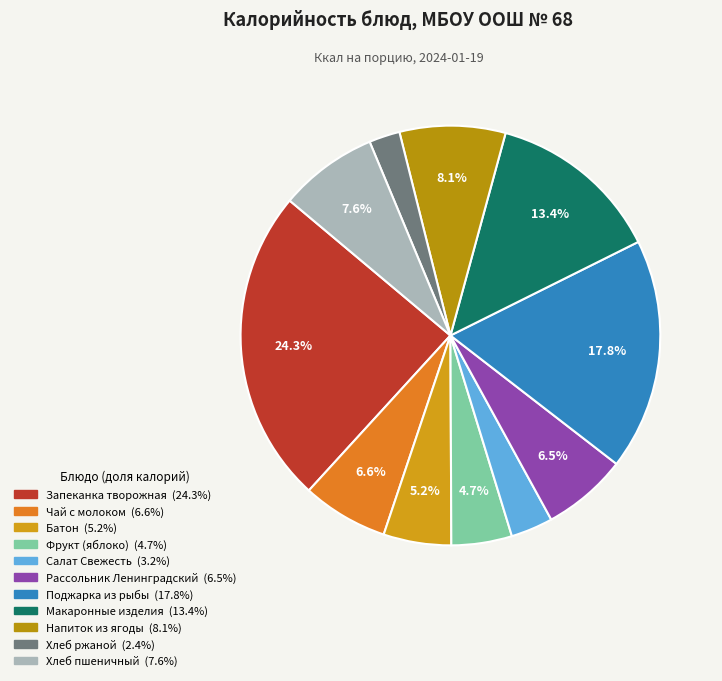

To the nearest percent, what percentage of the pie is Поджарка из рыбы?

18%